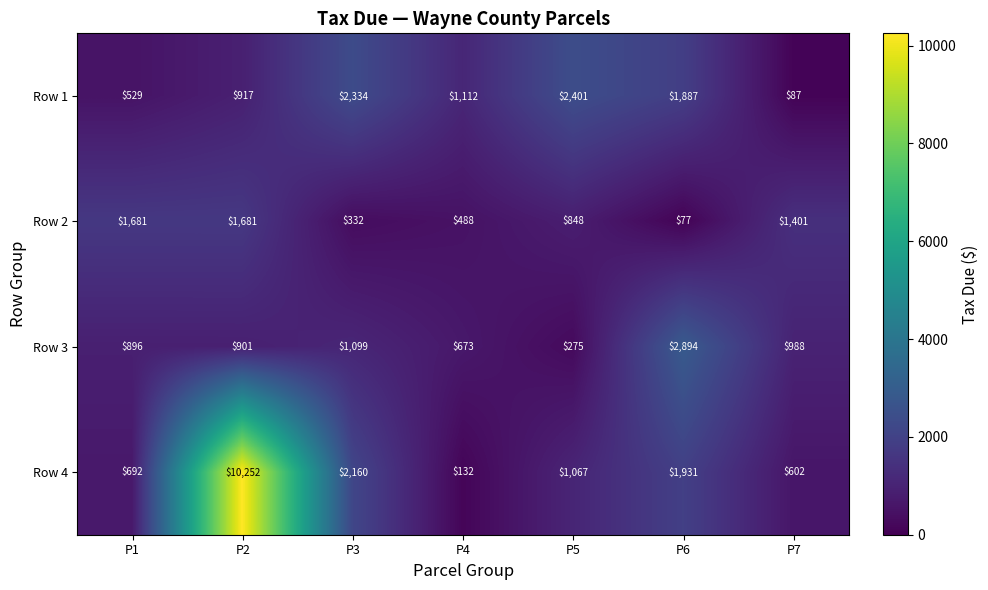

What is the minimum value for Row 4?

132